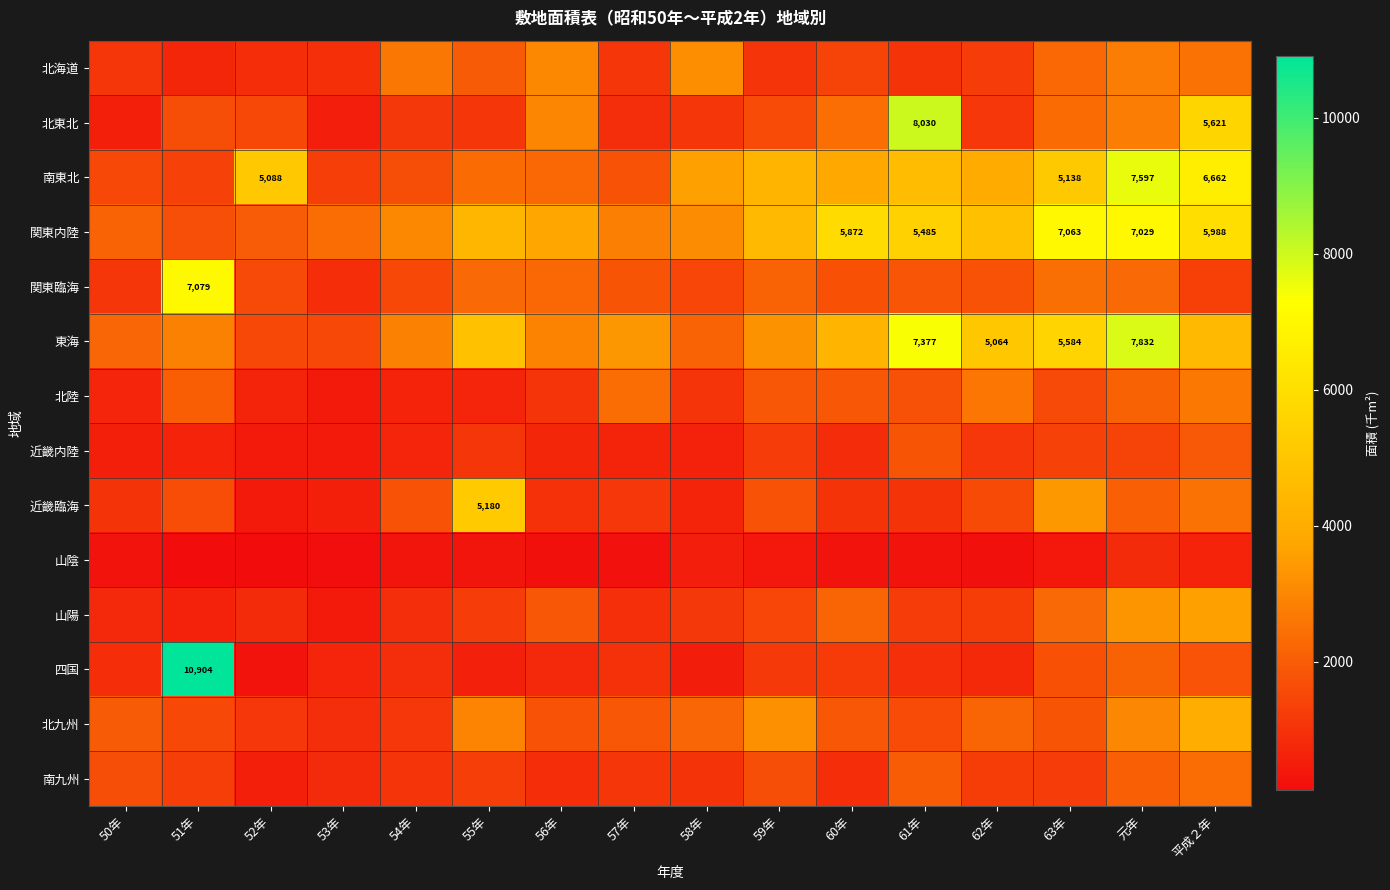

The 北東北 series shows 9162 at 平成２年. True or false?

False